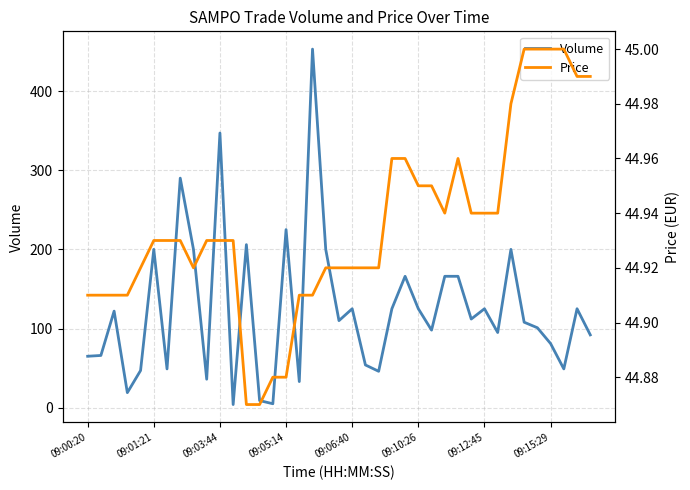

After their last crossing, which series has the higher values: Price or Volume?

Volume